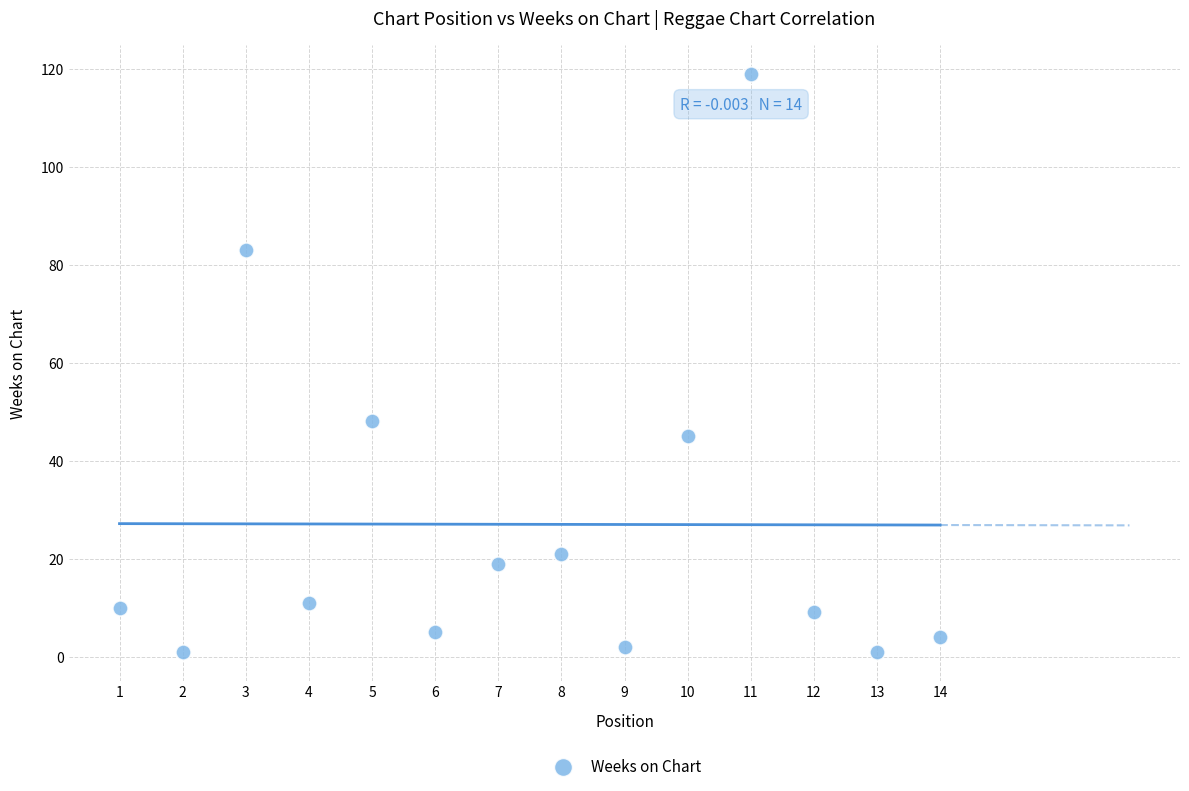

What is the range of X values (max minus min)?

13